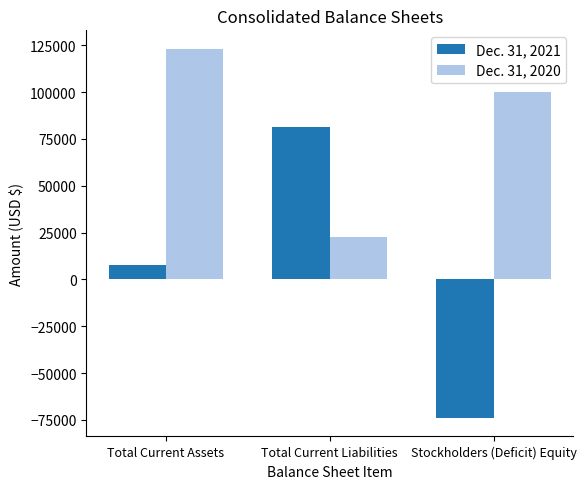

Reading left to right, transcribe all the data shown in this chart.

Dec. 31, 2021: 7504	81473	-73969
Dec. 31, 2020: 123060	22797	100263